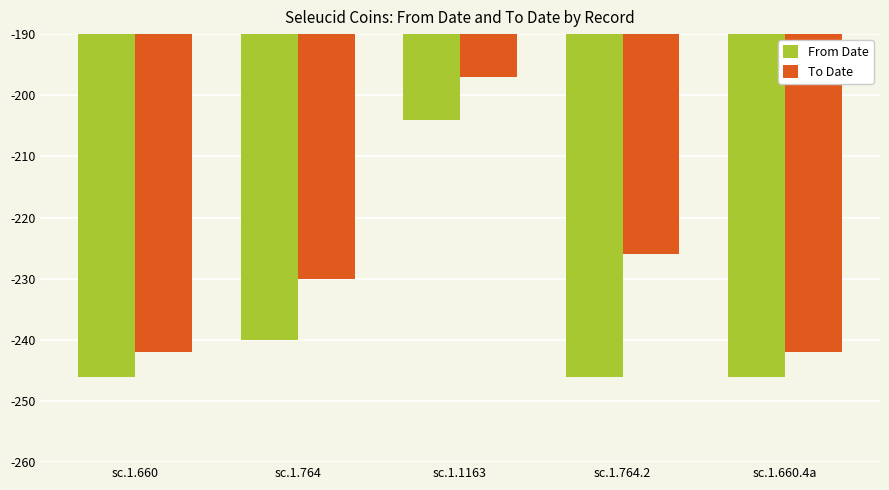

Is it true that To Date equals -339 at sc.1.764?

False